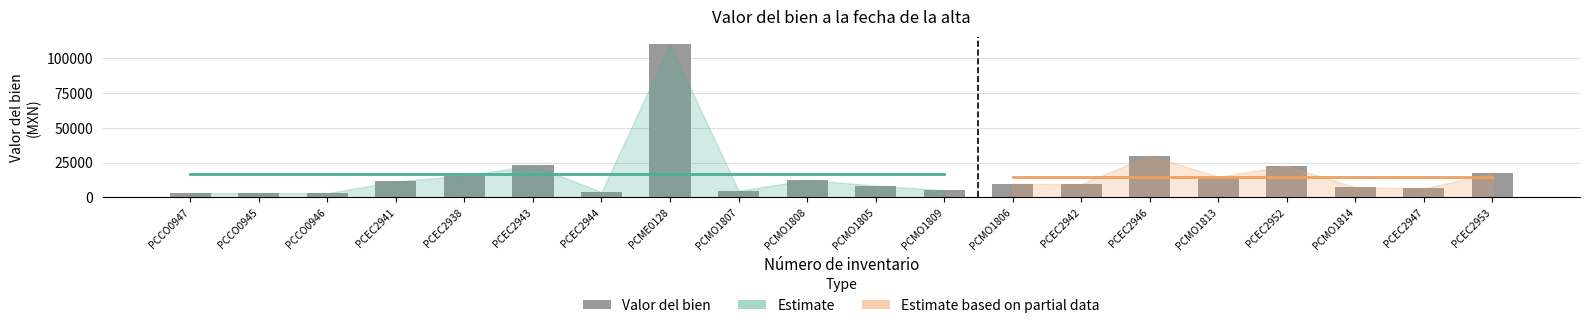

What is the difference between the values at PCMO1814 and PCCO0945?

4330